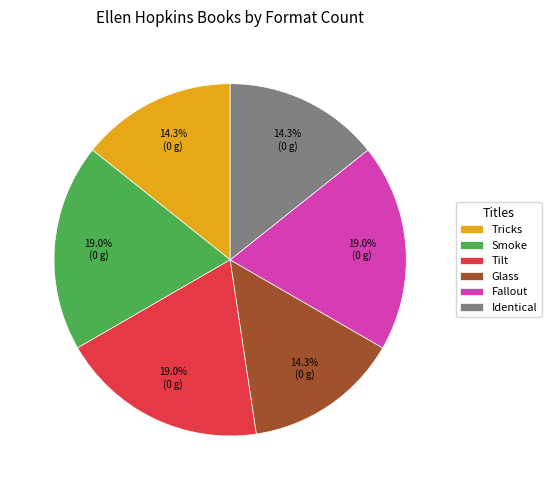

How many slices are in this pie chart?

6